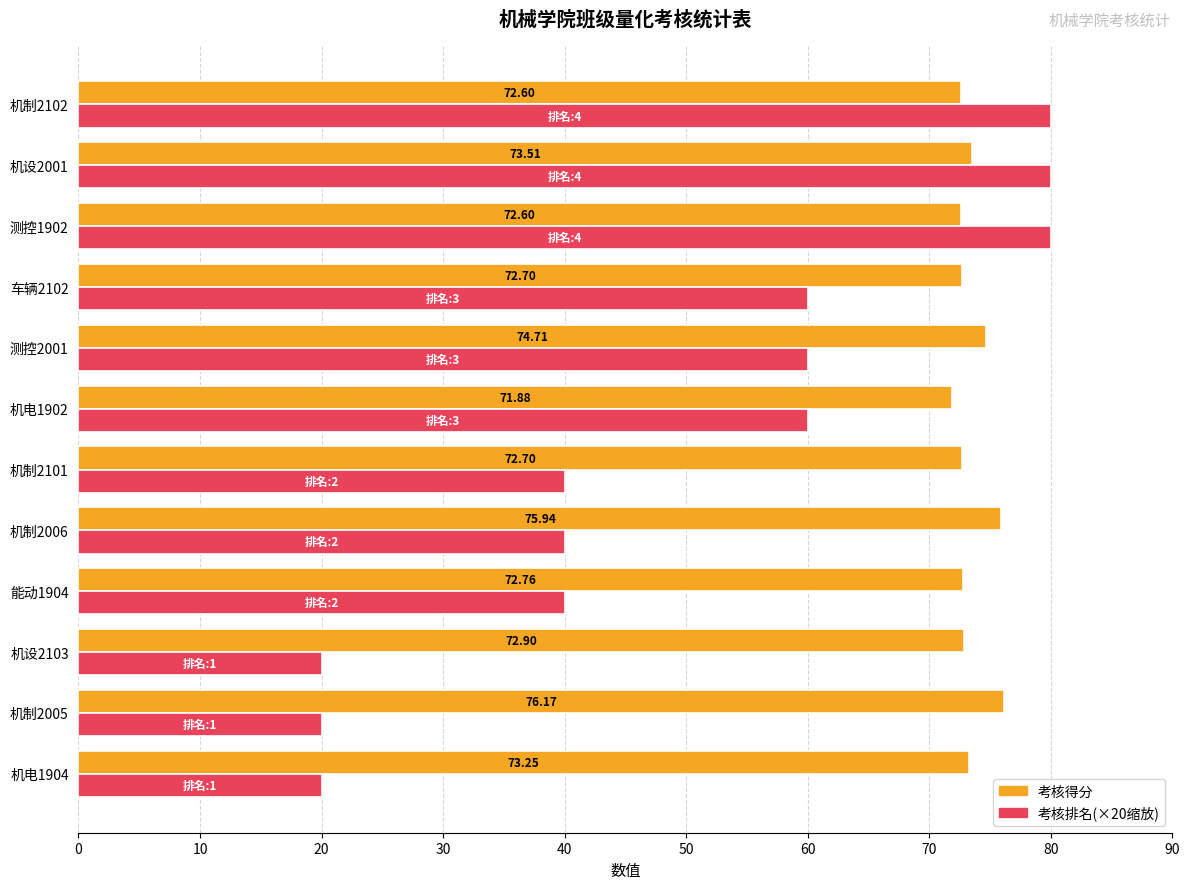

Count the number of data series in this chart.

2